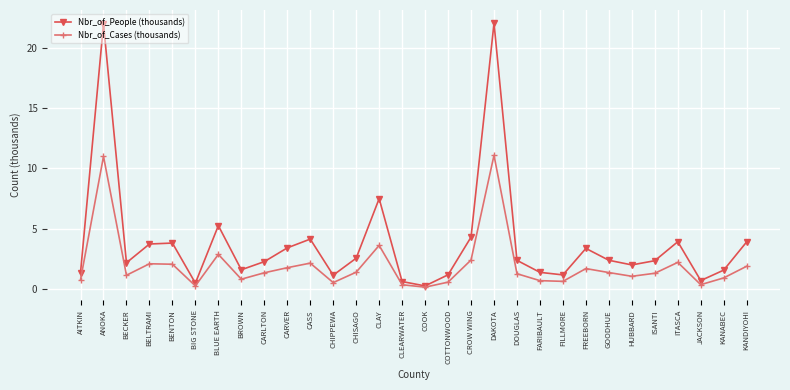

Where is the first local minimum for Nbr_of_Cases (thousands)?

BECKER